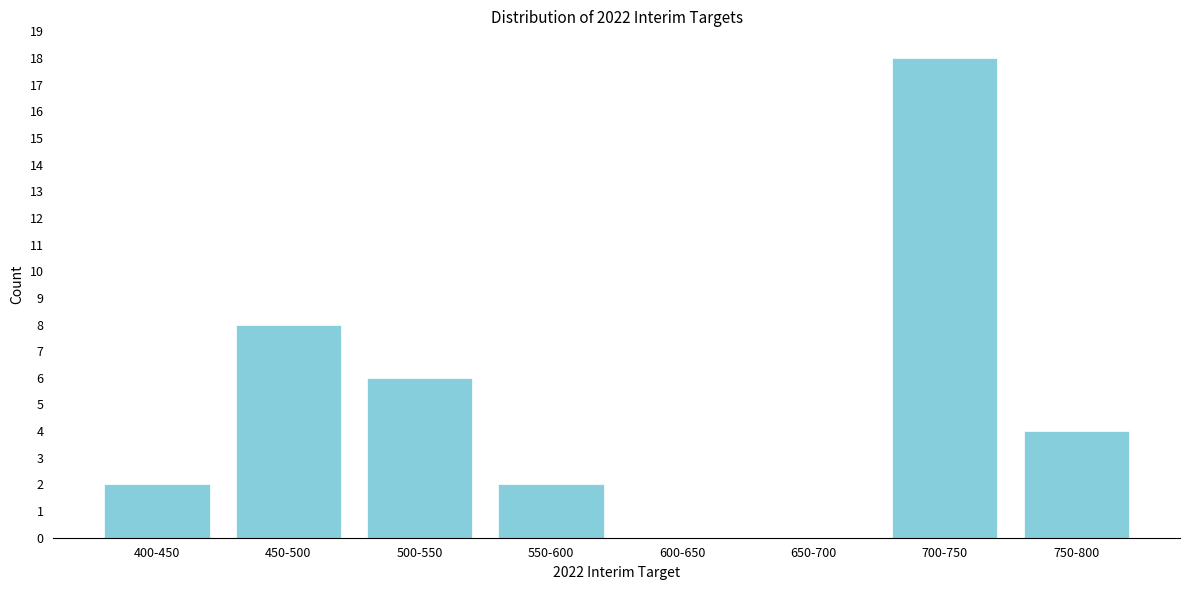

Reading right to left, what are all the values shown in this chart?

750-800=4	700-750=18	650-700=0	600-650=0	550-600=2	500-550=6	450-500=8	400-450=2